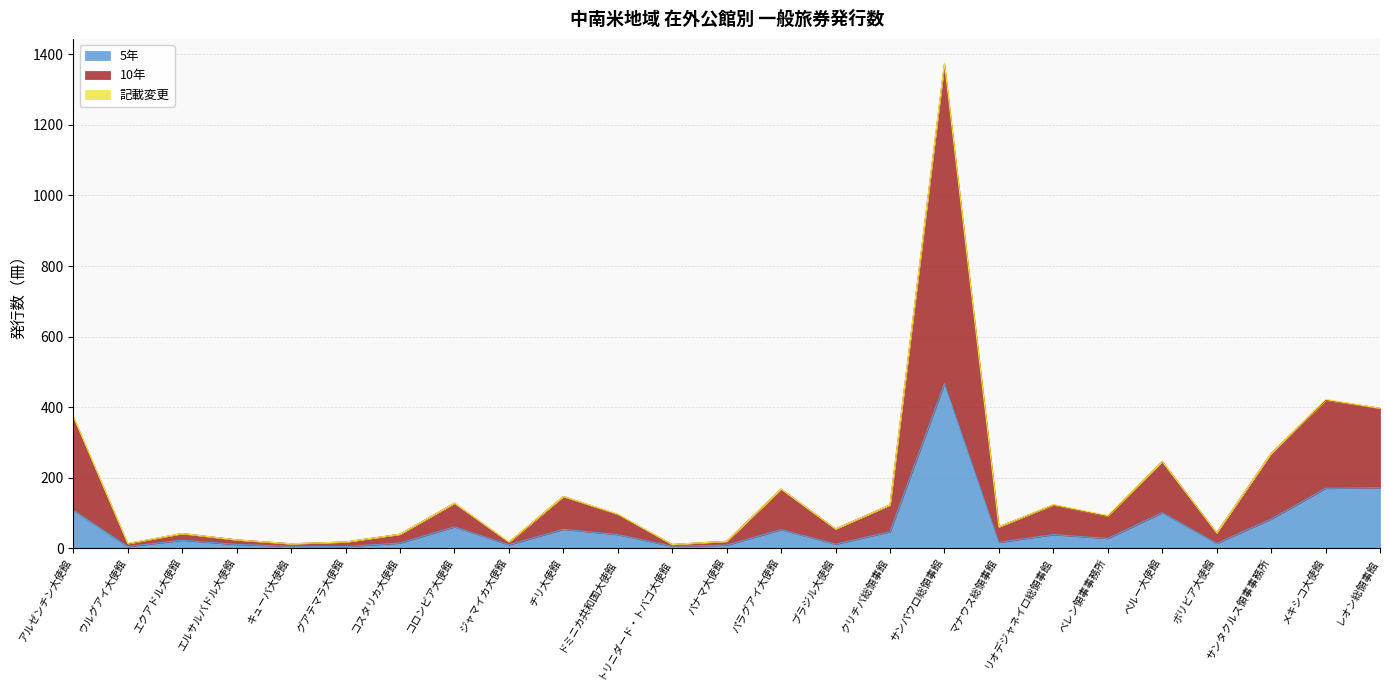

What is the label of the 5th point from the right?

ペルー大使館